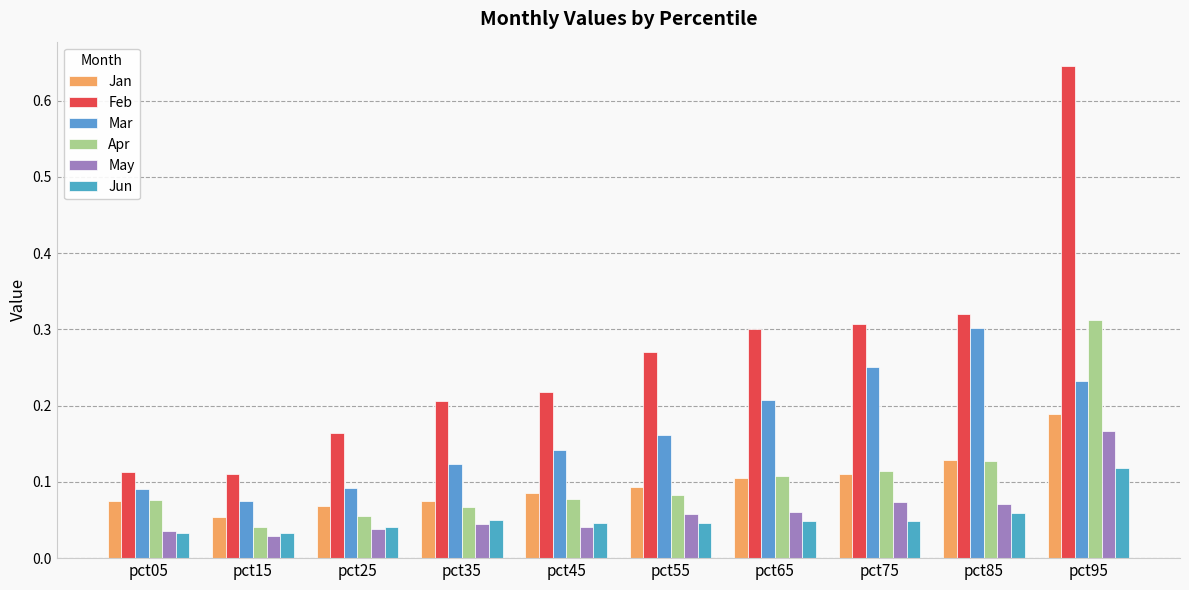

Are the bars grouped side by side (vs. stacked)?

Yes